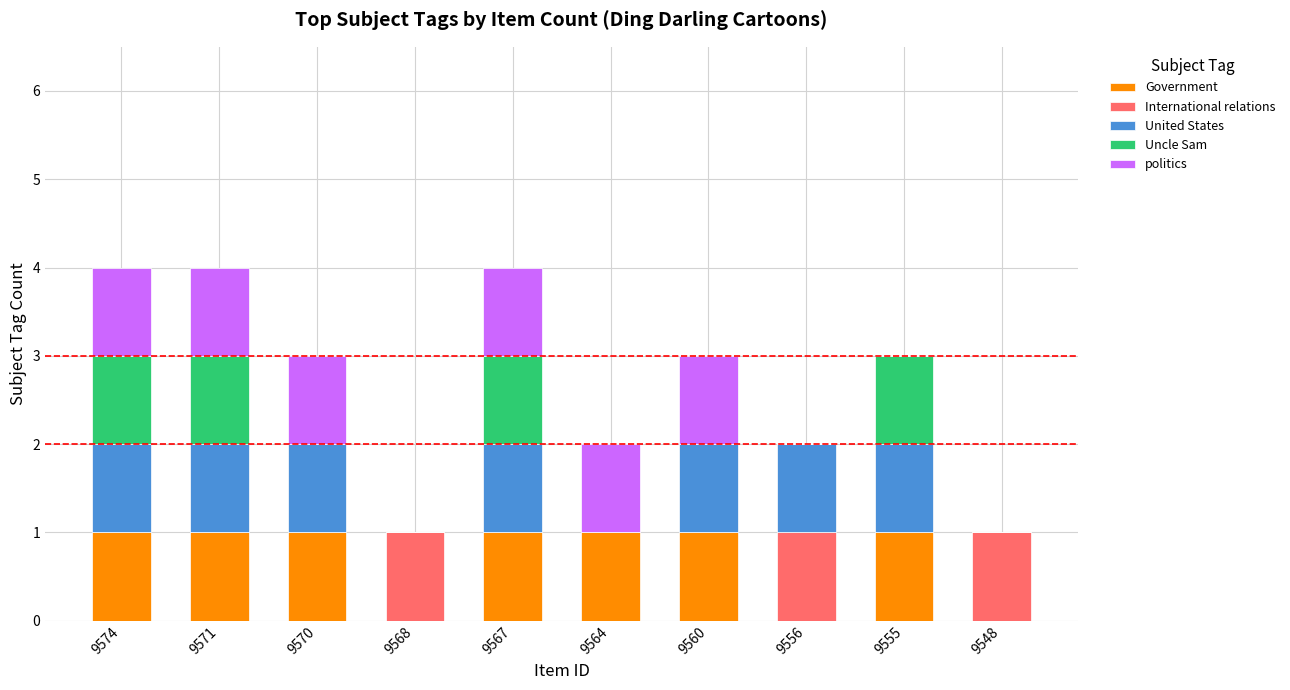

Is it true that Government equals 0 at 9568?

True